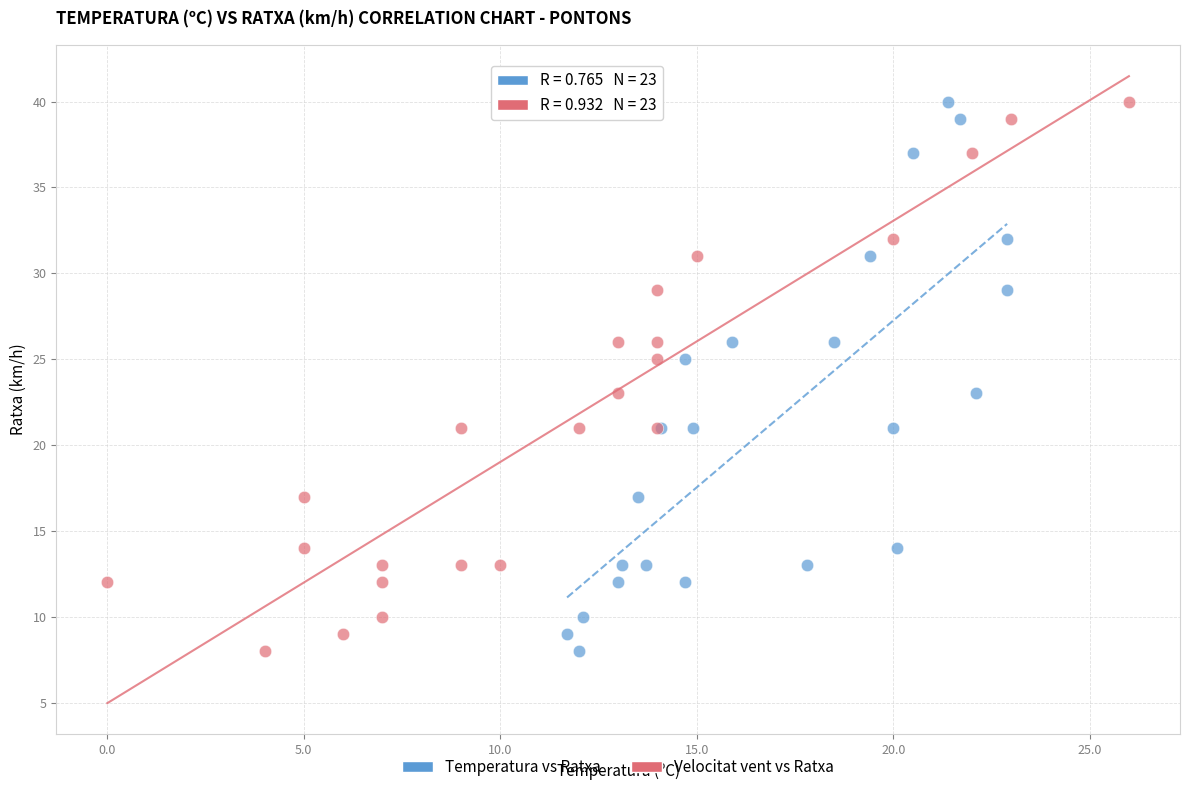

What are all the series names shown in the legend?

Temperatura vs Ratxa, Velocitat vent vs Ratxa